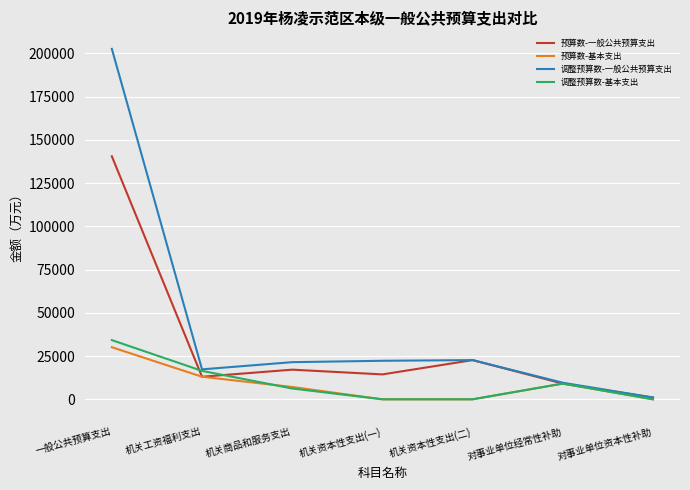

Where is 预算数-一般公共预算支出 nearest to the value 70776?

机关资本性支出(二)